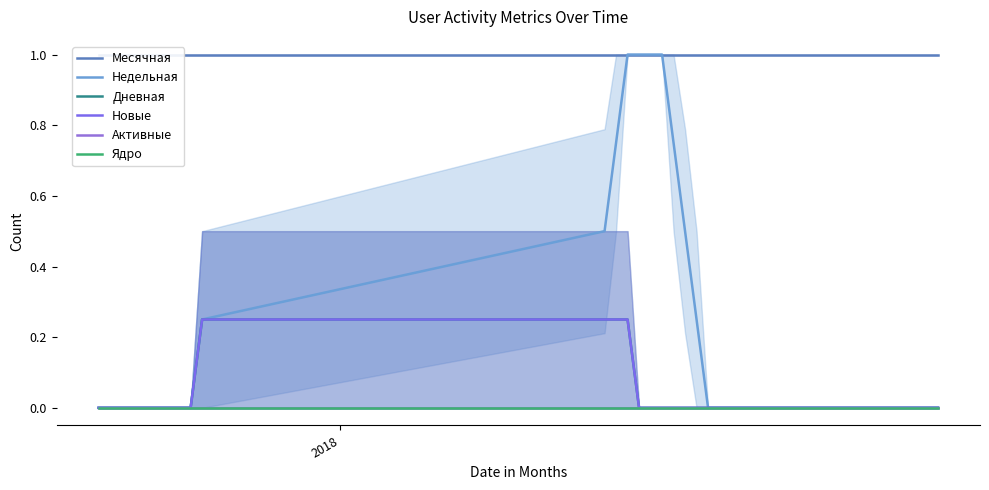

List the series in order of their peak value, highest first.

Месячная, Недельная, Дневная, Новые, Активные, Ядро